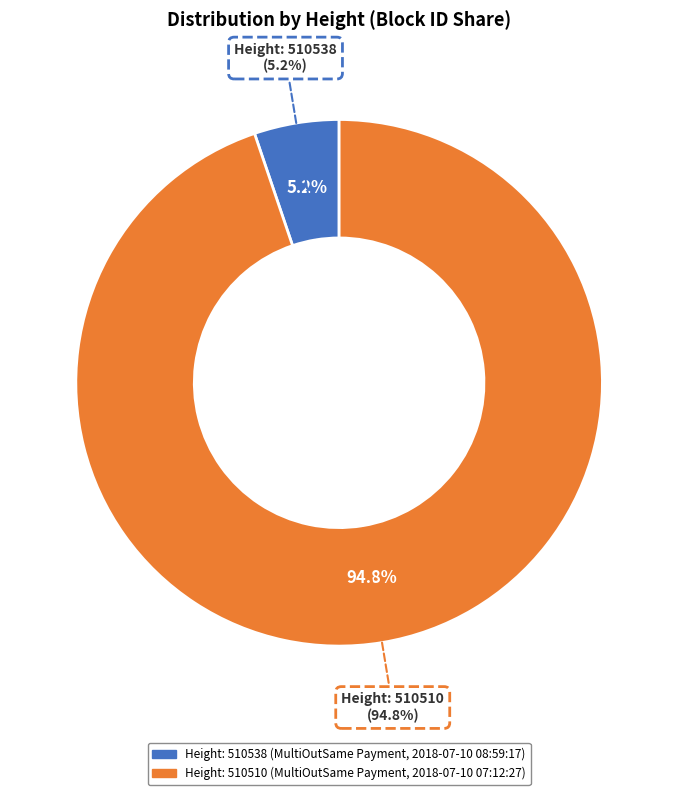

What percentage is the 510538 slice, to the nearest percent?

5%